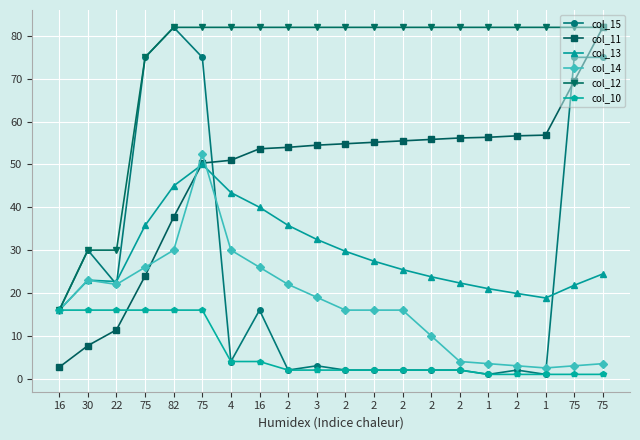

How many categories are shown in the chart?

20